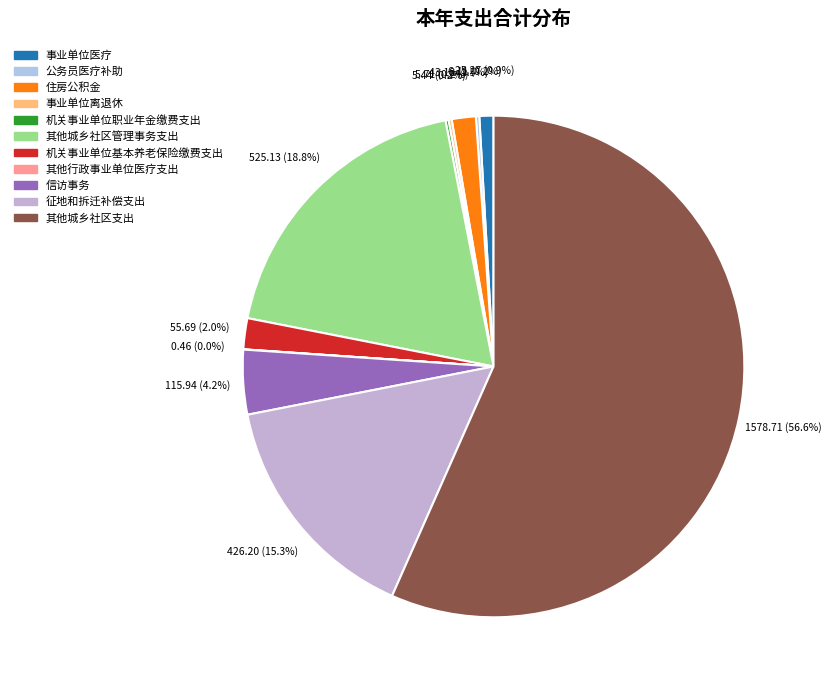

Count the number of slices in the pie.

11